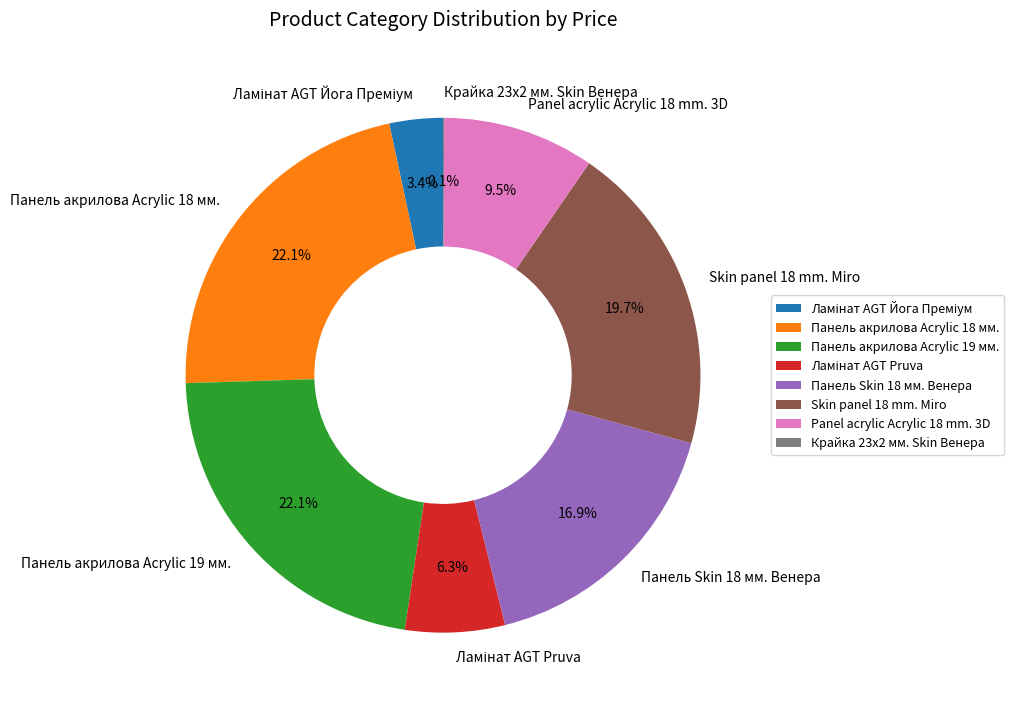

Which has a higher value, Panel acrylic Acrylic 18 mm. 3D or Skin panel 18 mm. Miro?

Skin panel 18 mm. Miro